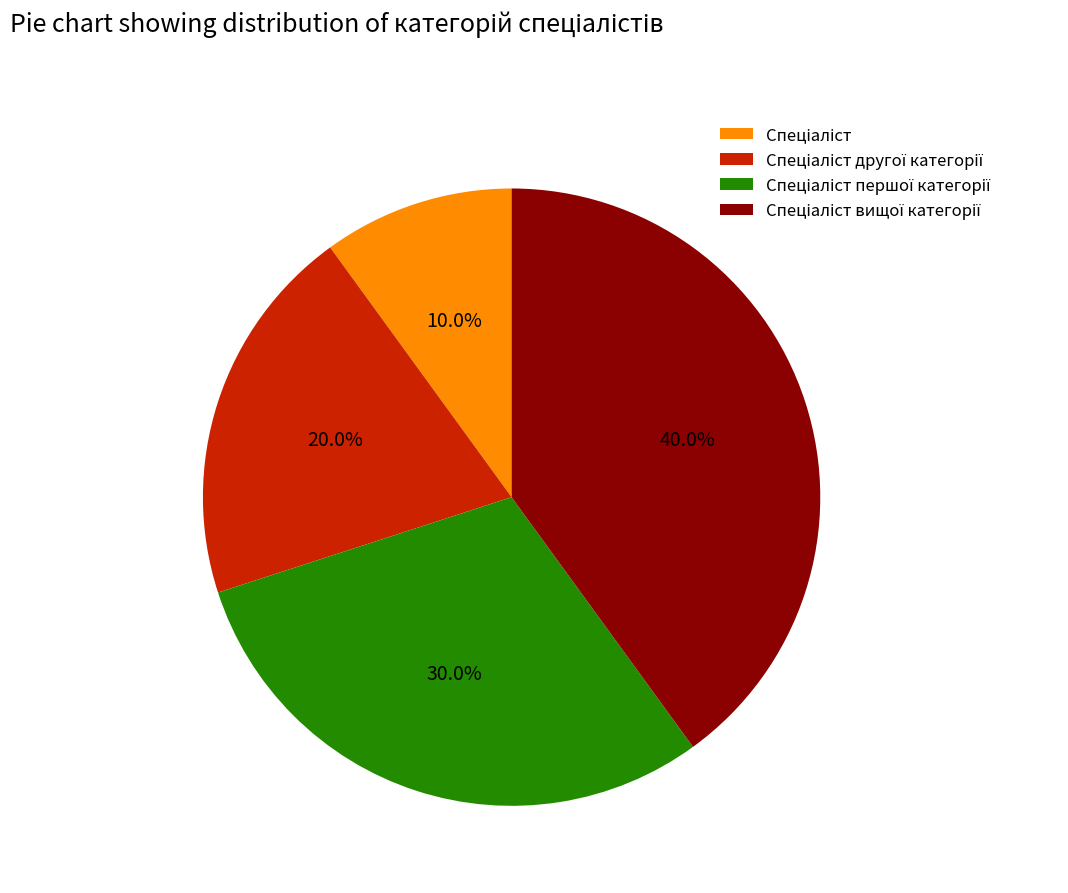

Does any single category account for the majority?

No